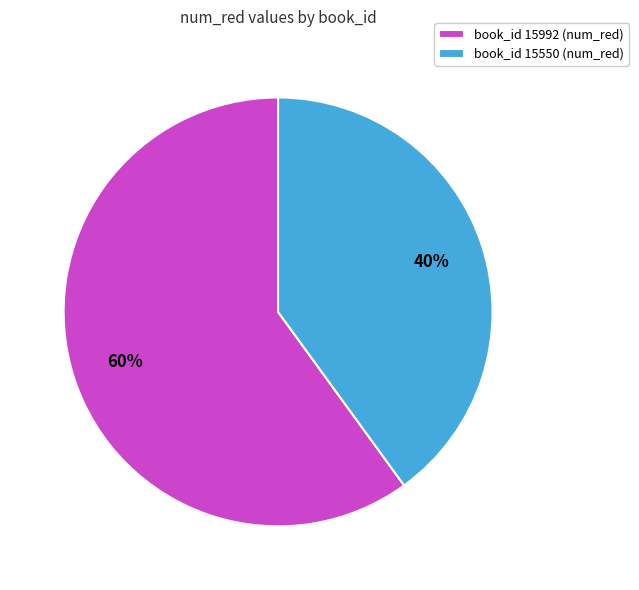

Combined, do book_id 15550 (num_red) and book_id 15992 (num_red) account for over 50%?

Yes